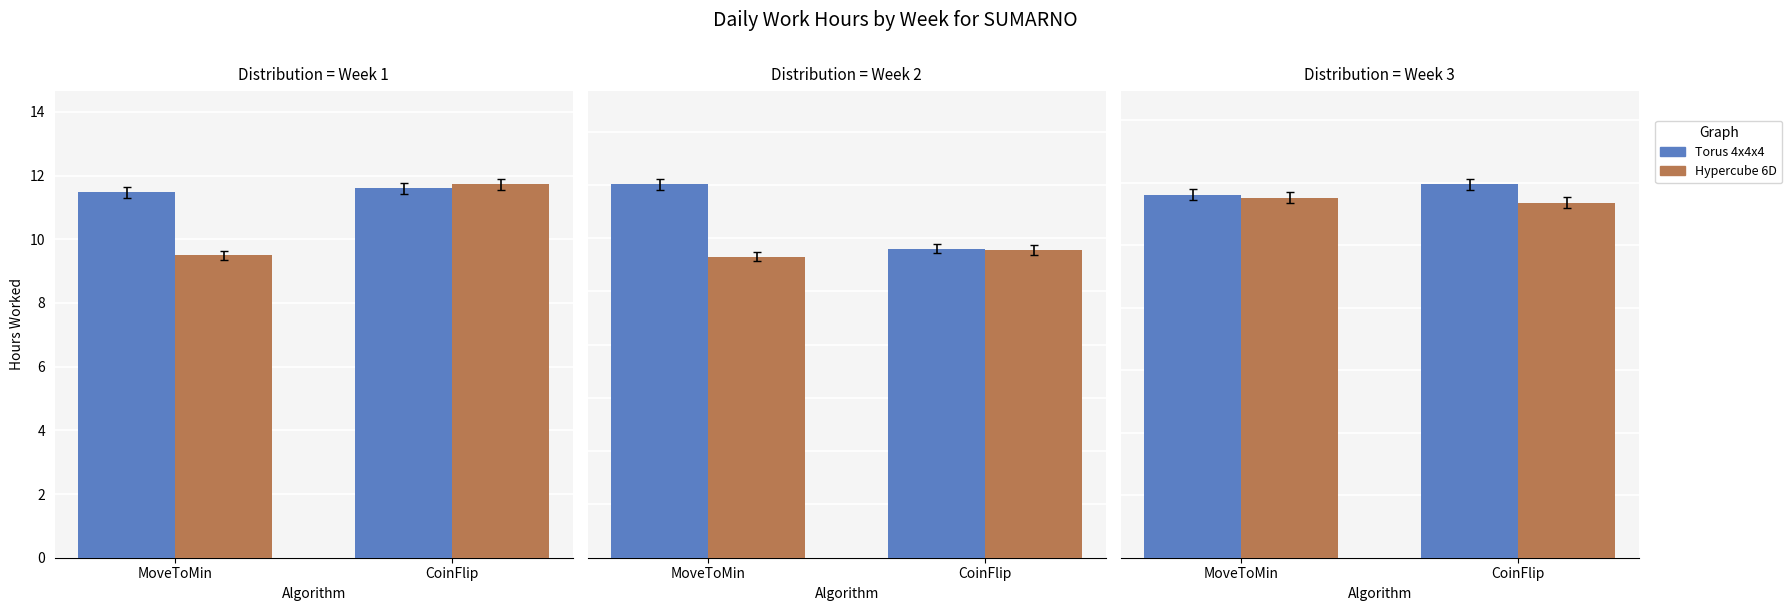

Where is Torus 4x4x4 nearest to the value 11?

MoveToMin